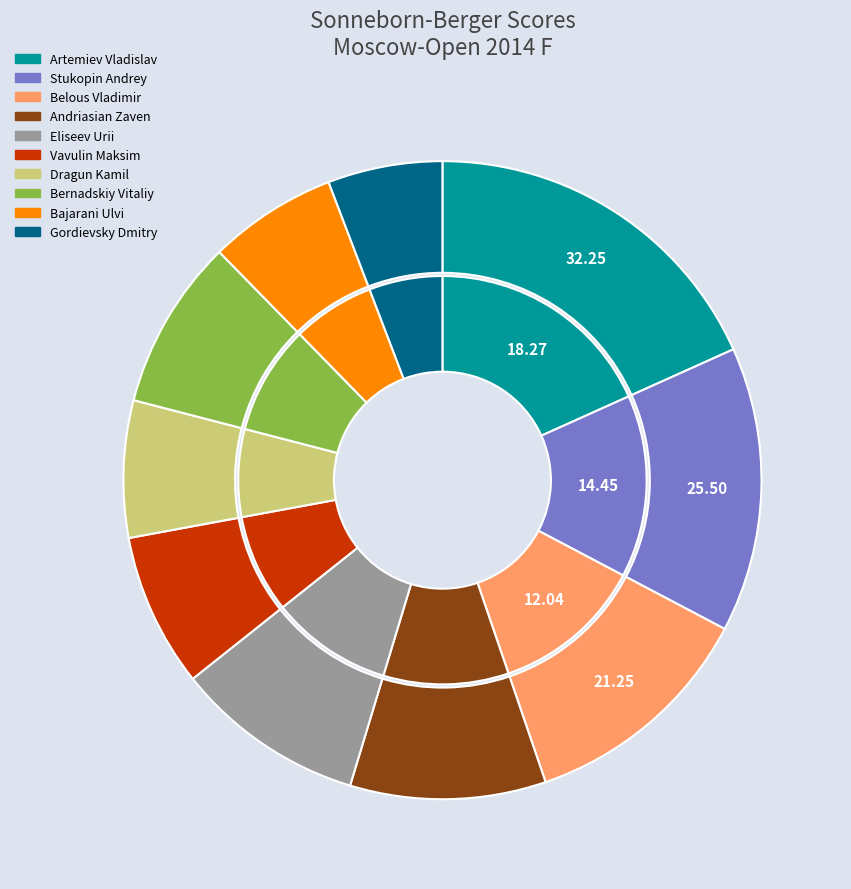

What is the change in value from Artemiev Vladislav to Andriasian Zaven?

-14.8